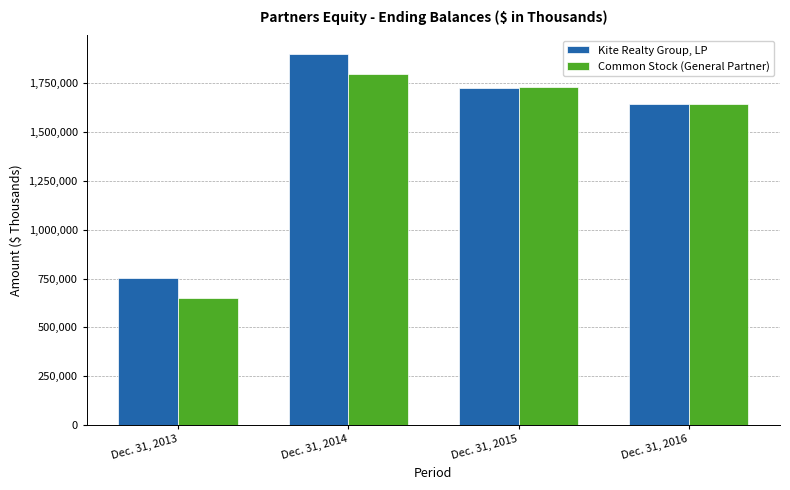

The value of Kite Realty Group, LP at Dec. 31, 2015 is 2438217. True or false?

False